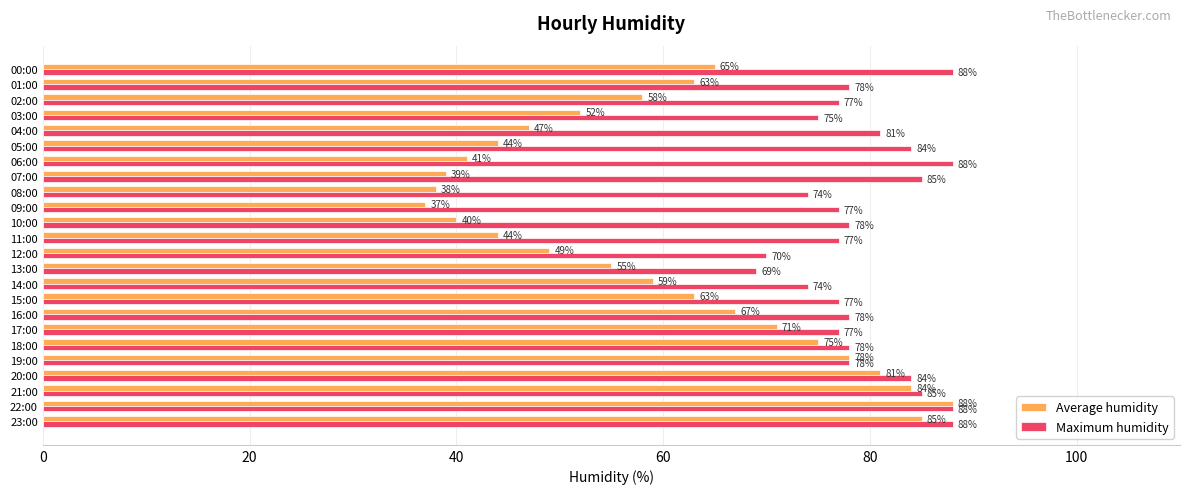

What is the average value of the Average humidity series?

59